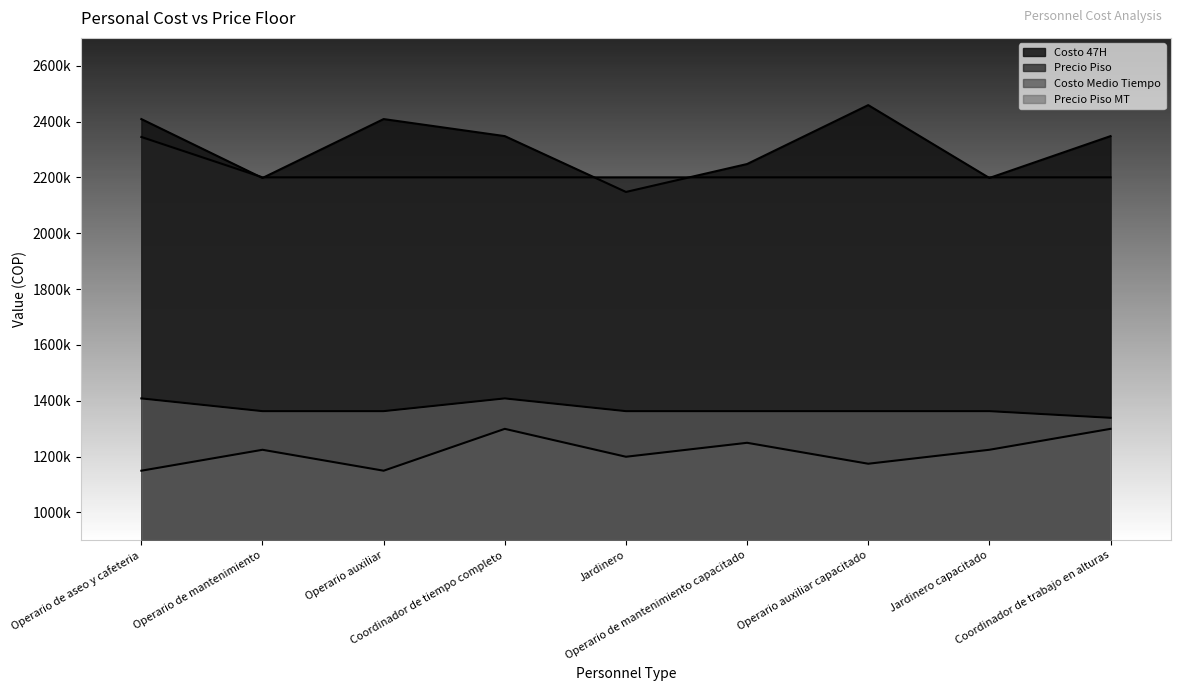

What is the label of the 4th point from the left?

Coordinador de tiempo completo